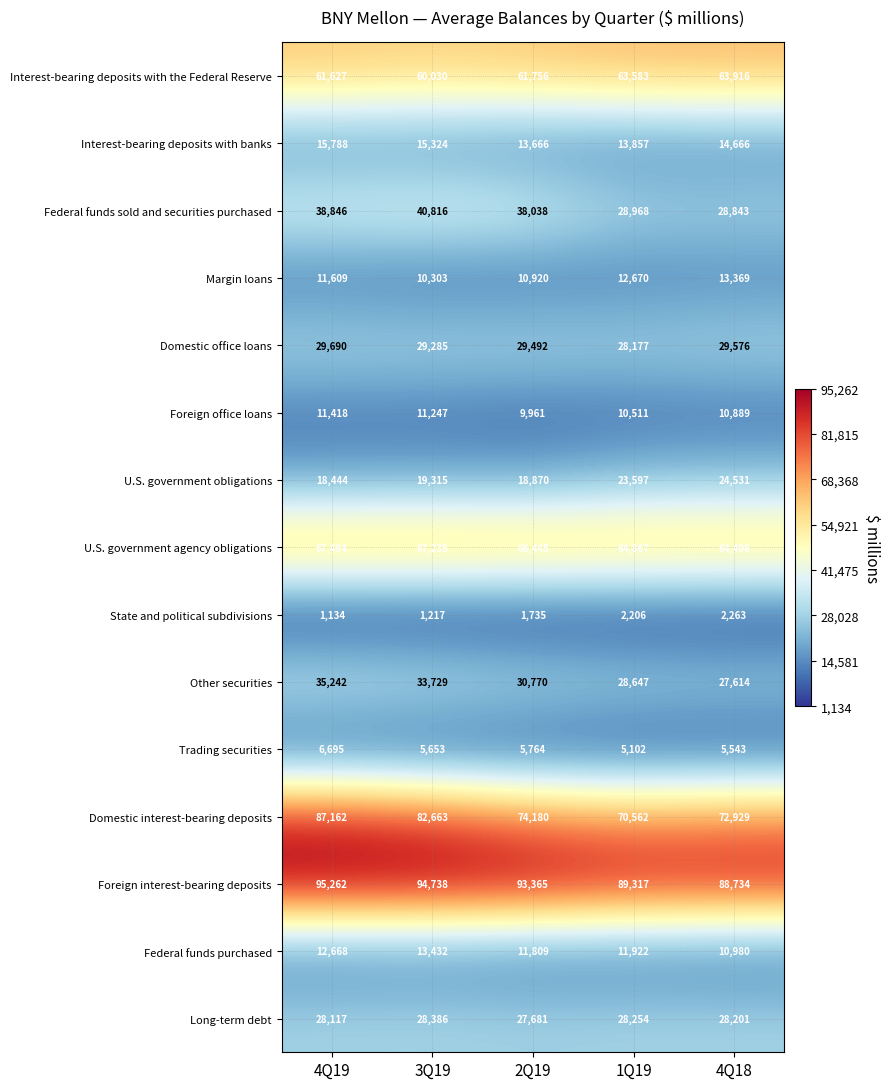

True or false: Margin loans has a value of 18273 at 3Q19.

False